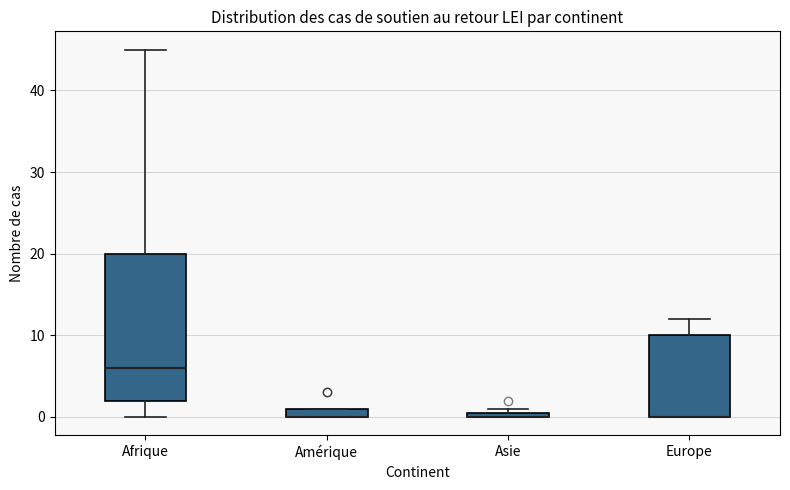

Where does the upper whisker of the box for Afrique end on the y-axis? The values are not printed on the chart, so give them approximately, as read against the axis.

45